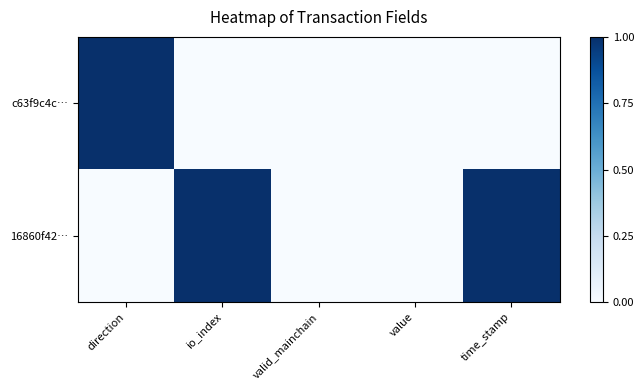

Reading right to left, list all the values displayed in this chart.

16860f42…: time_stamp=1	value=0	valid_mainchain=0	io_index=1	direction=0
c63f9c4c…: time_stamp=0	value=0	valid_mainchain=0	io_index=0	direction=1